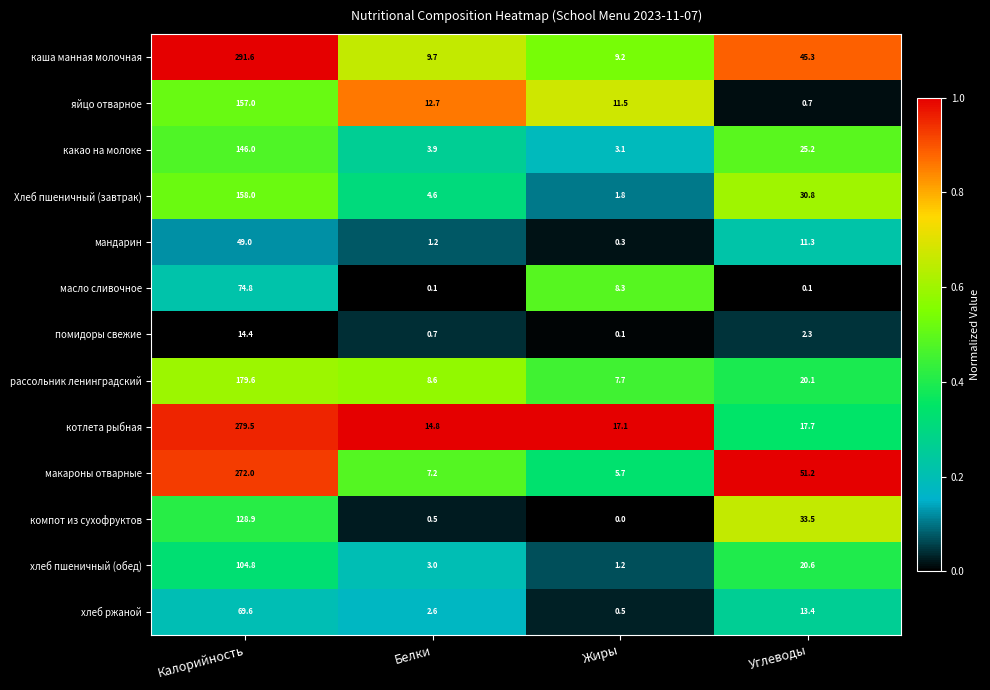

What is the total value across all series at Калорийность?

1925.2